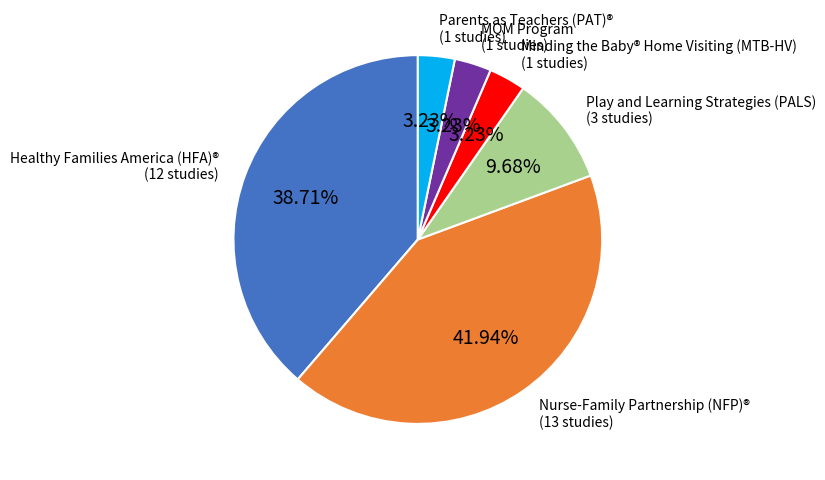

To the nearest percent, what portion does Minding the Baby® Home Visiting (MTB-HV) represent?

3%